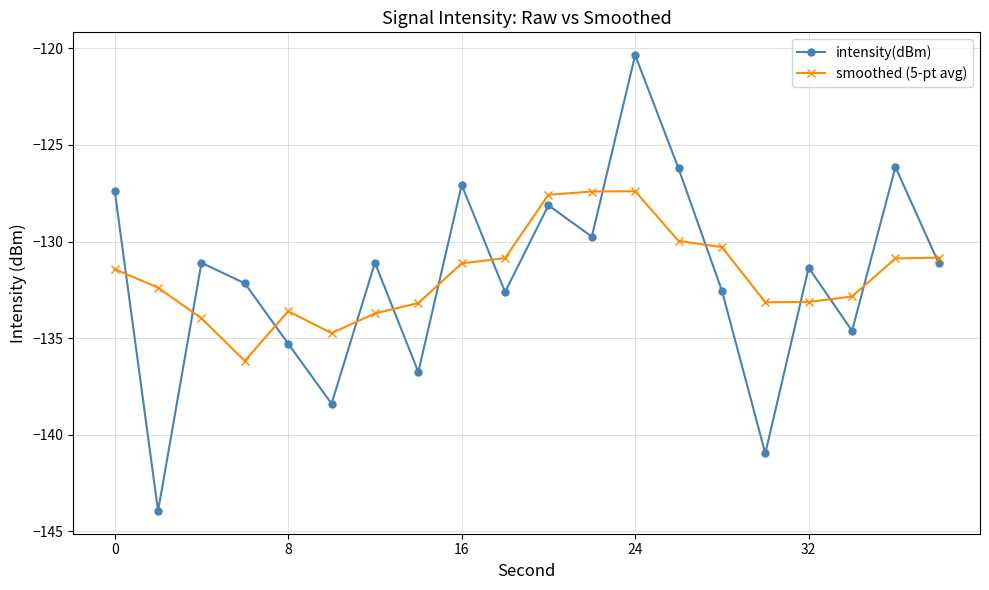

What are all the series names shown in the legend?

intensity(dBm), smoothed (5-pt avg)